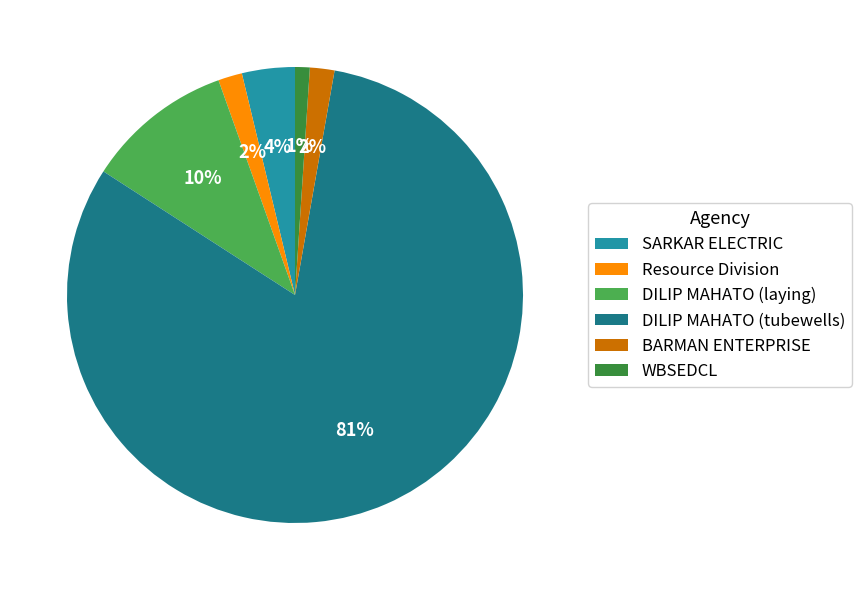

Which slice is the largest?

DILIP MAHATO (tubewells)